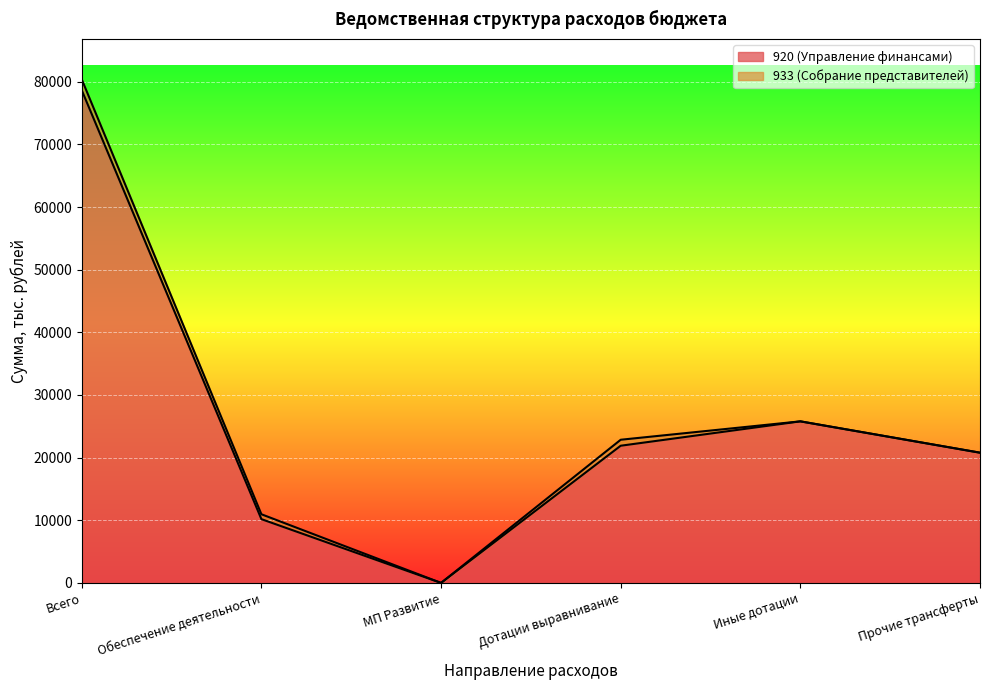

Rank the categories by value from highest to lowest.

Всего, Иные дотации, Дотации выравнивание, Прочие трансферты, Обеспечение деятельности, МП Развитие